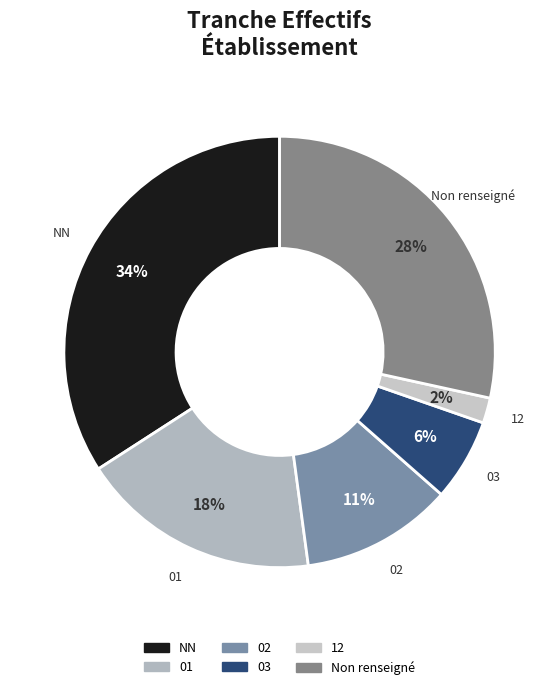

How many slices are in this pie chart?

6